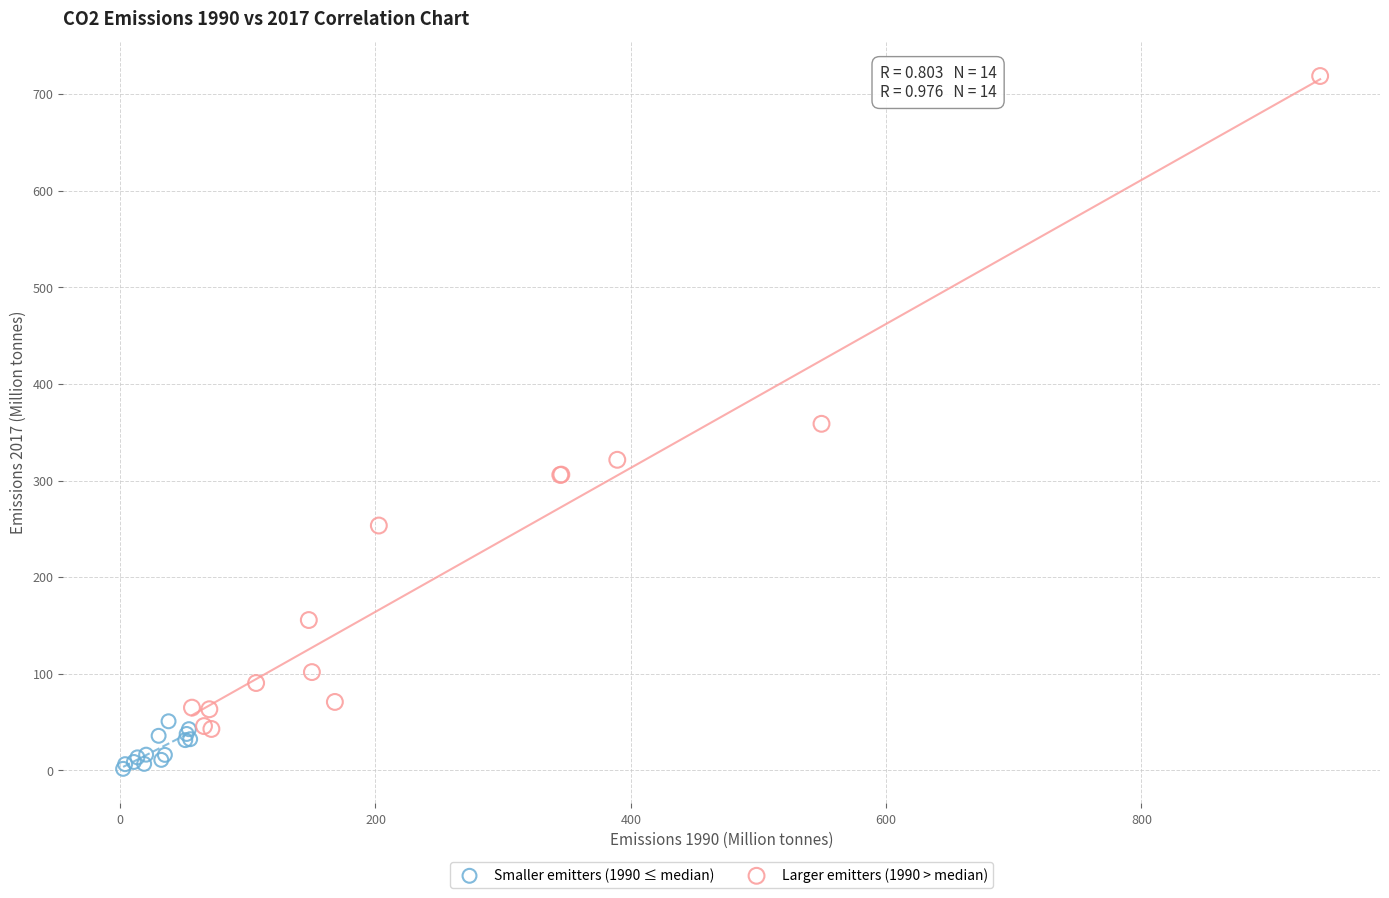

Which series has the widest spread of Y values?

Larger emitters (1990 > median)